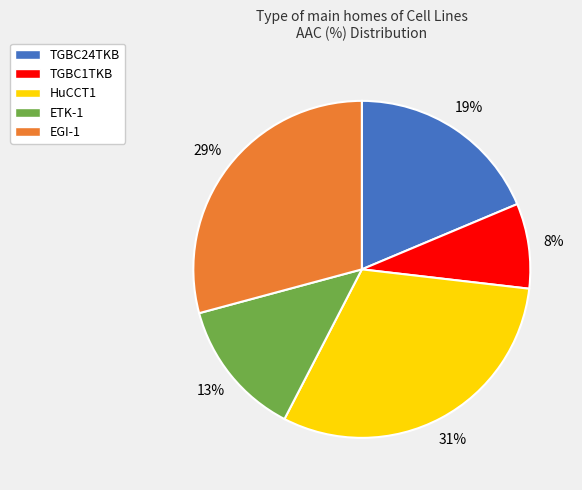

True or false: ETK-1 accounts for 13% of the total.

True